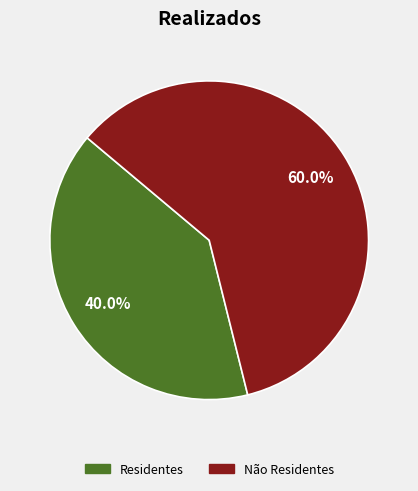

What percentage is the Não Residentes slice, to the nearest percent?

60%